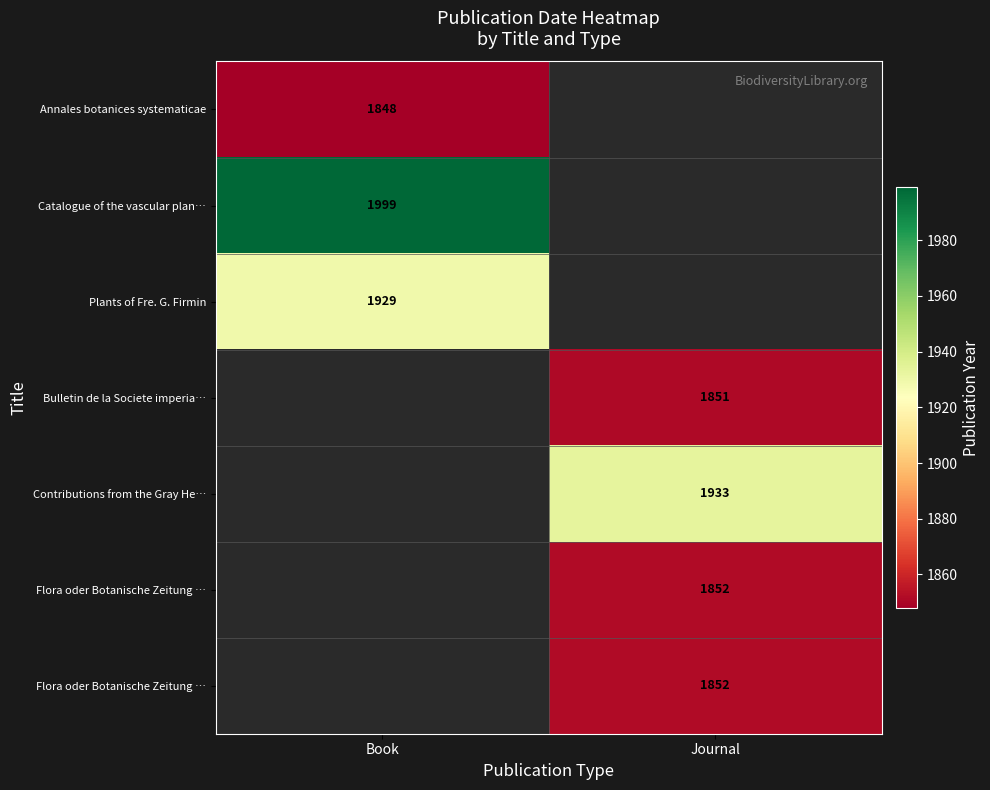

At how many categories does at least one series exceed 1883?

2